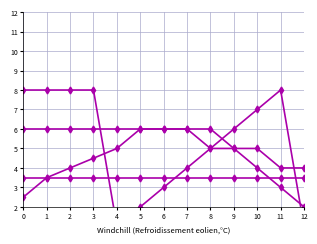

What is the sum of the Partial shift 1 values at 10 and 12?

9.0